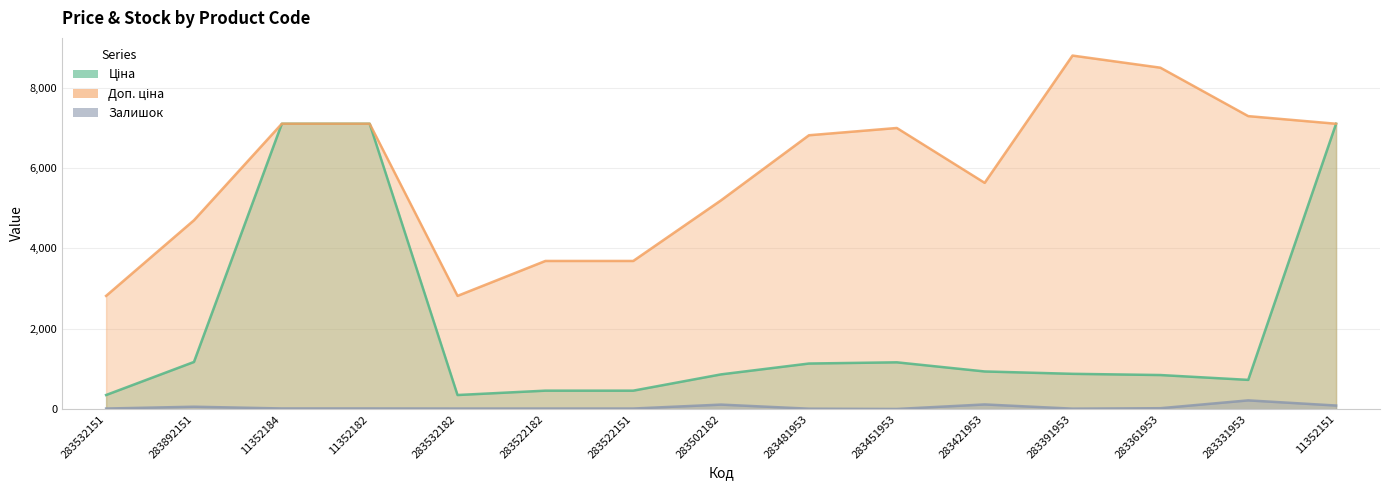

How many lines are shown in the chart?

3